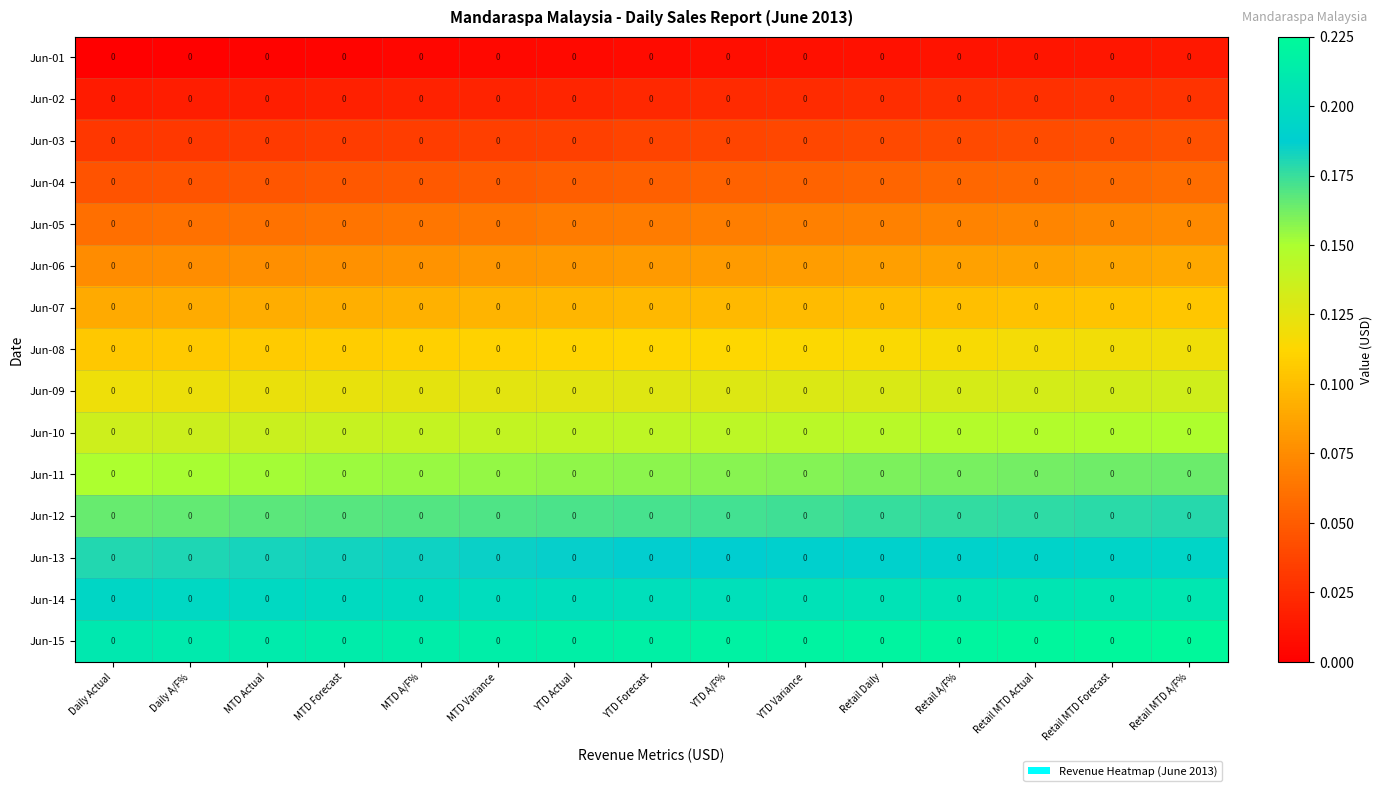

How many series are shown in this chart?

15